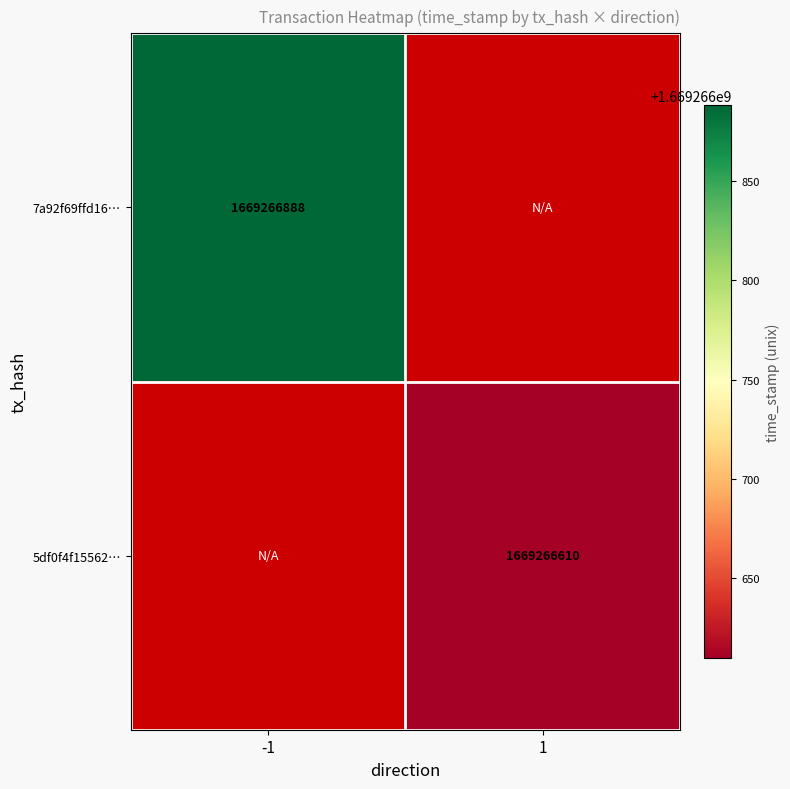

Which series has the largest total across all categories?

7a92f69ffd167a19a810d2f906b2d2f82bdd114